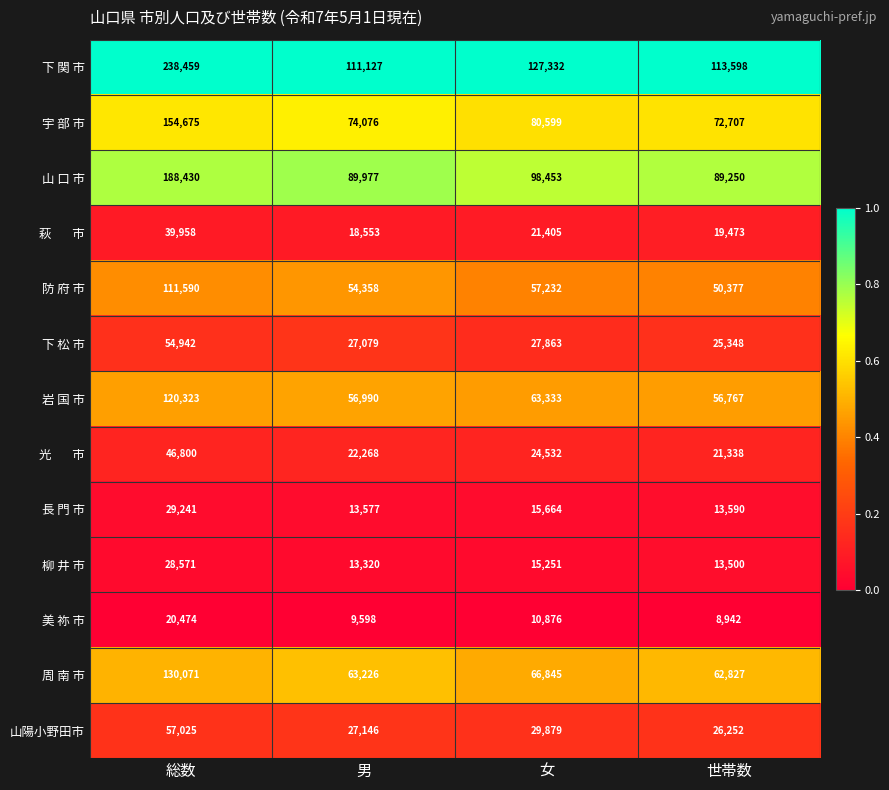

Which series has the largest total across all categories?

下 関 市